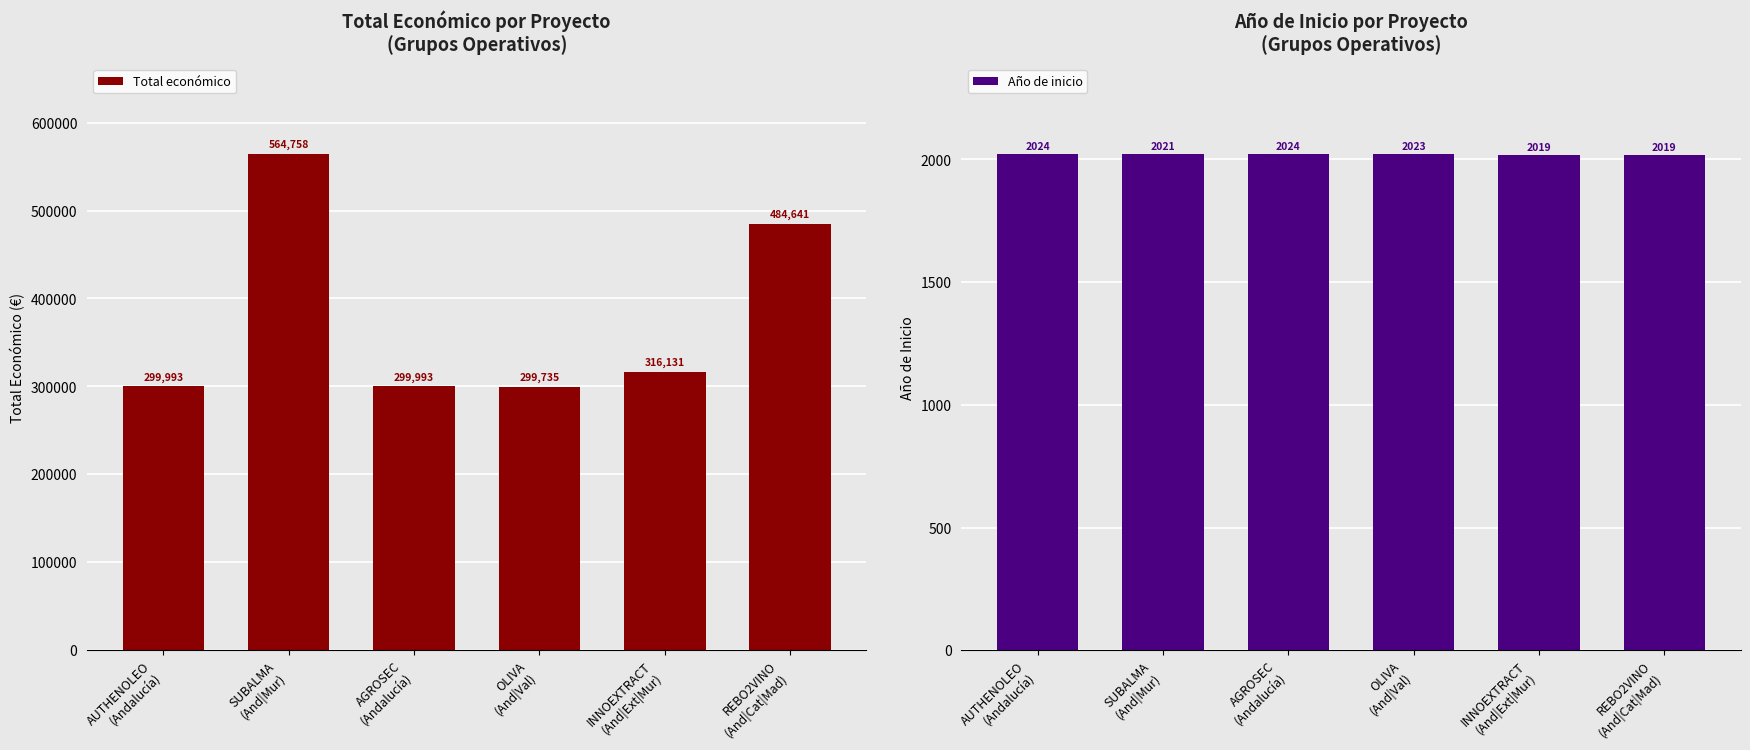

What is the value of the Año de inicio bar at the 2nd from the left?

2021